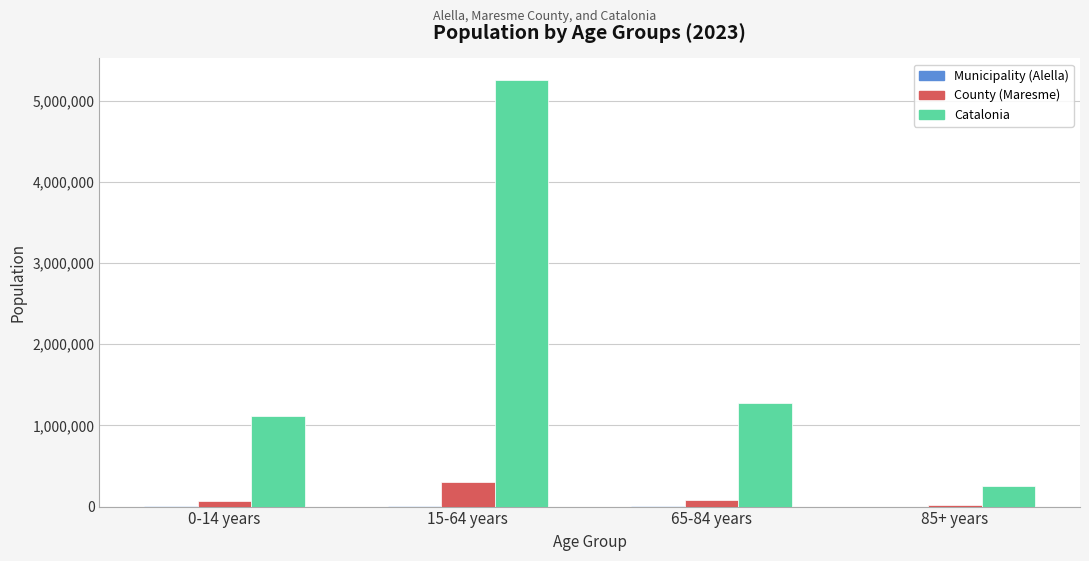

The value of Catalonia at 65-84 years is 1657316. True or false?

False